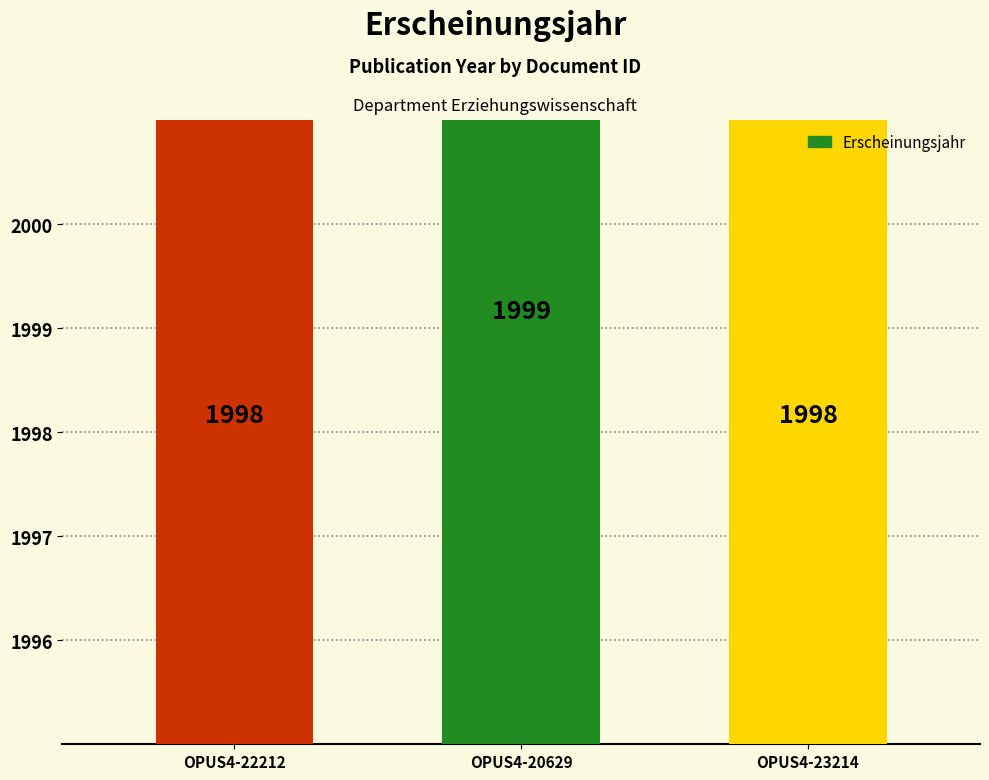

What is the label of the 1st bar from the right?

OPUS4-23214